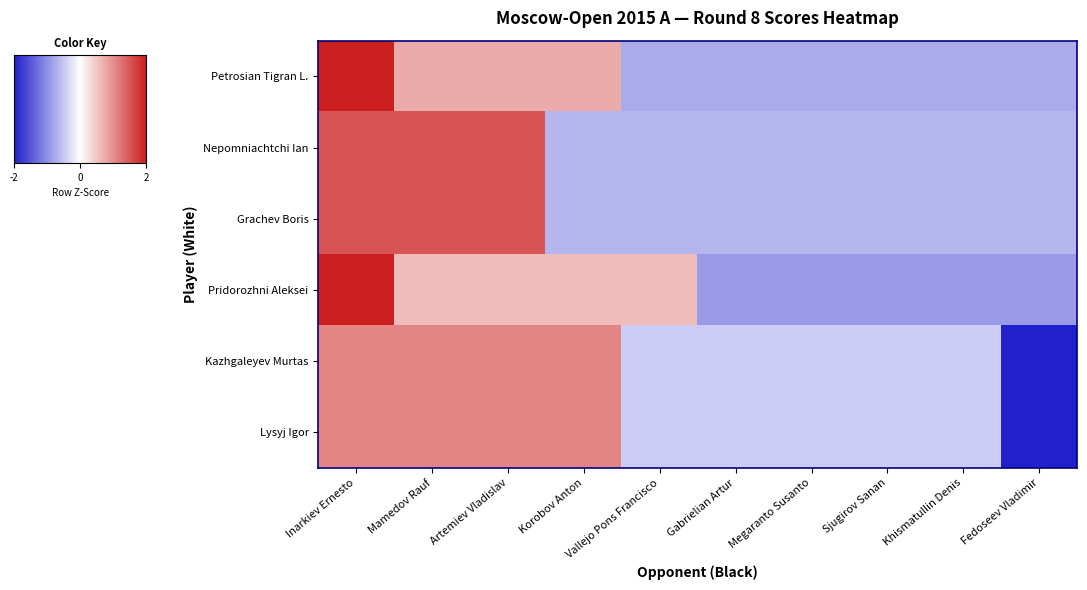

Reading right to left, extract all data points from this chart.

Petrosian Tigran L.: -0.7	-0.7	-0.7	-0.7	-0.7	-0.7	0.7	0.7	0.7	2.2
Nepomniachtchi Ian: -0.7	-0.7	-0.7	-0.7	-0.7	-0.7	-0.7	1.5	1.5	1.5
Grachev Boris: -0.7	-0.7	-0.7	-0.7	-0.7	-0.7	-0.7	1.5	1.5	1.5
Pridorozhni Aleksei: -0.9	-0.9	-0.9	-0.9	-0.9	0.6	0.6	0.6	0.6	2.1
Kazhgaleyev Murtas: -2.0	-0.5	-0.5	-0.5	-0.5	-0.5	1.1	1.1	1.1	1.1
Lysyj Igor: -2.0	-0.5	-0.5	-0.5	-0.5	-0.5	1.1	1.1	1.1	1.1